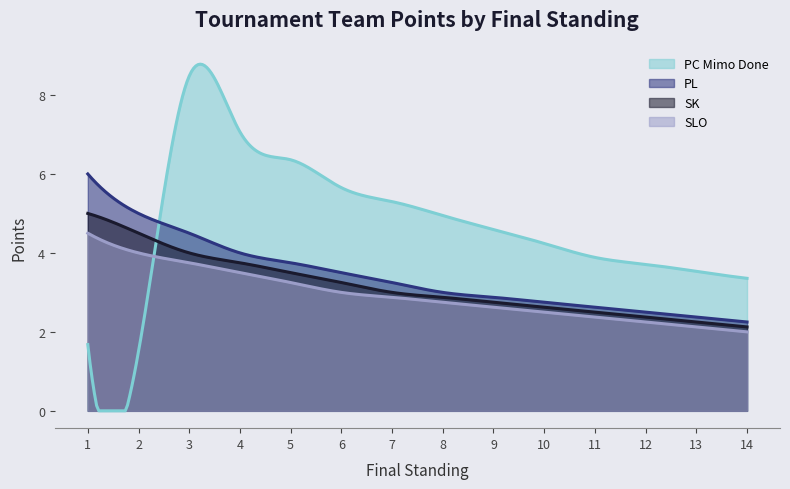

What are all the series names shown in the legend?

PC Mimo Done, PL, SK, SLO